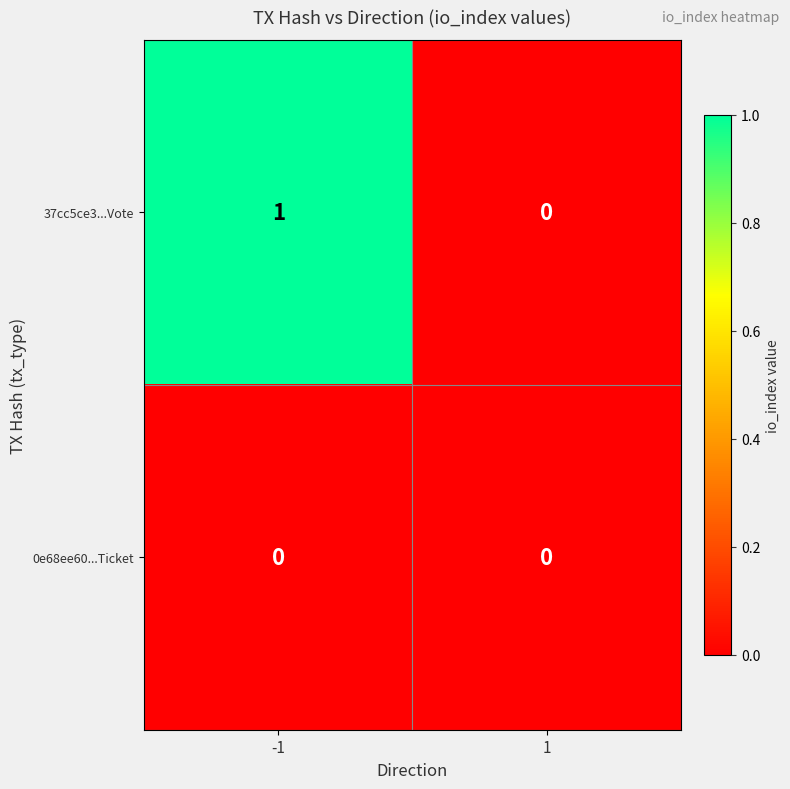

Which series has the largest total across all categories?

37cc5ce3...Vote